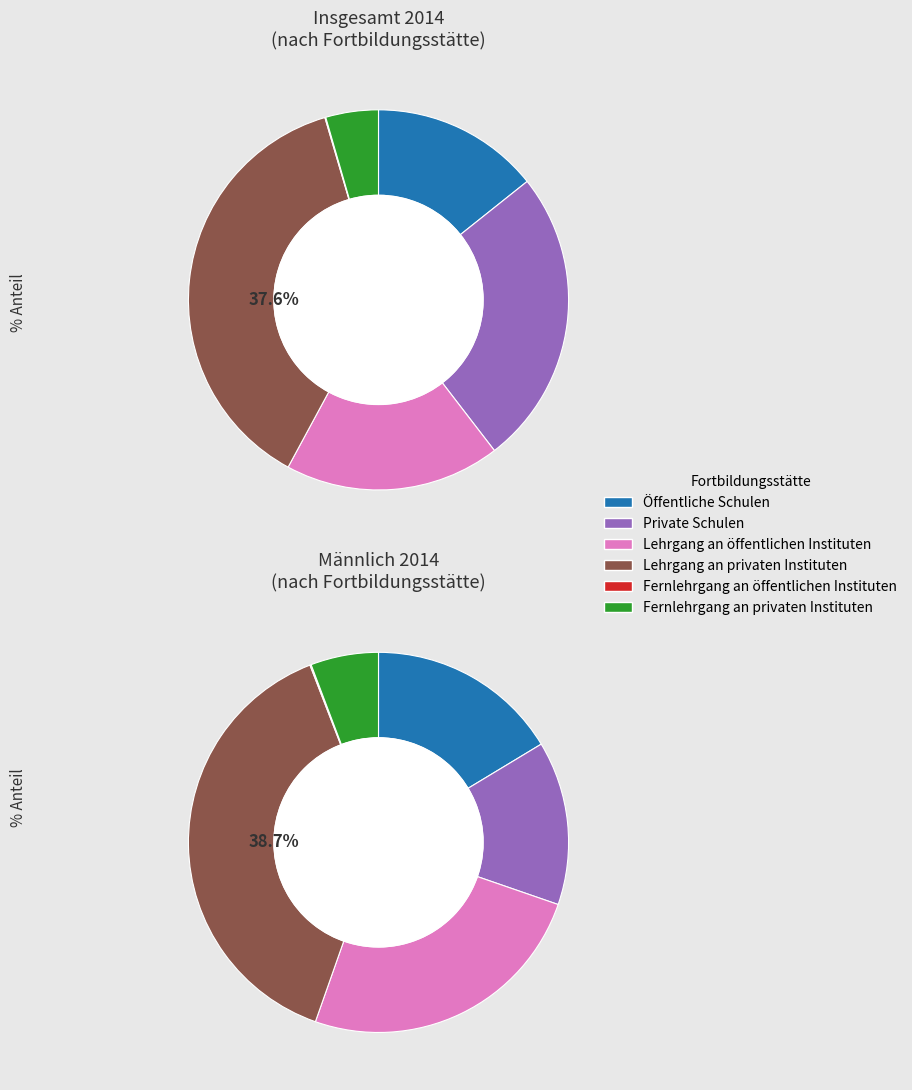

Which series has the widest spread of values?

Insgesamt